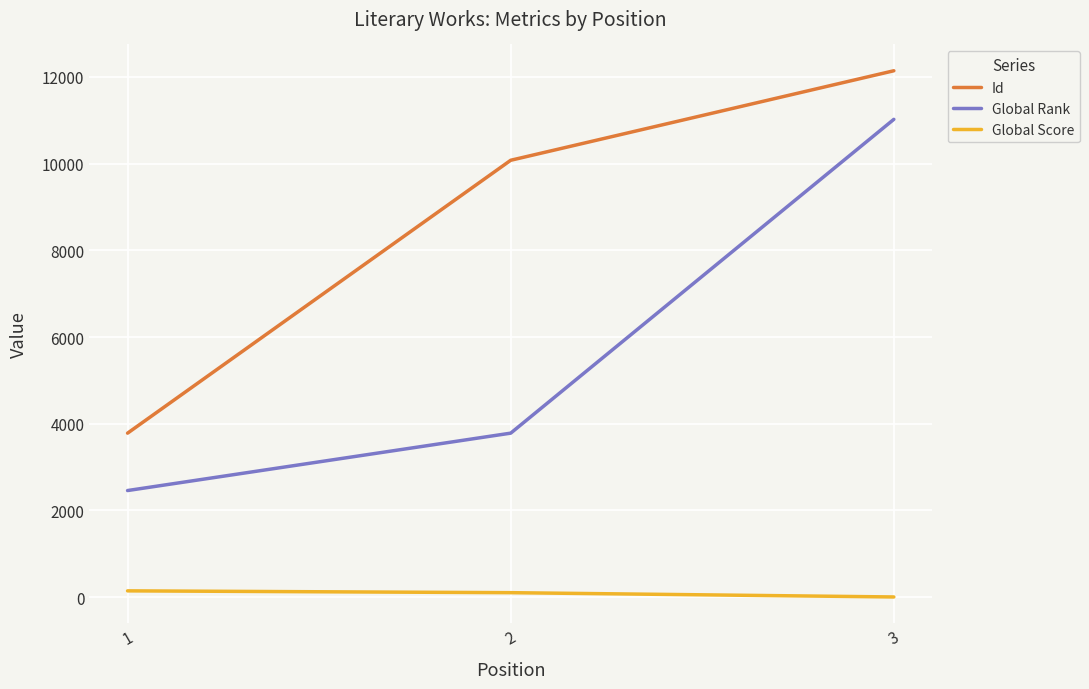

Which series has the largest total across all categories?

Id